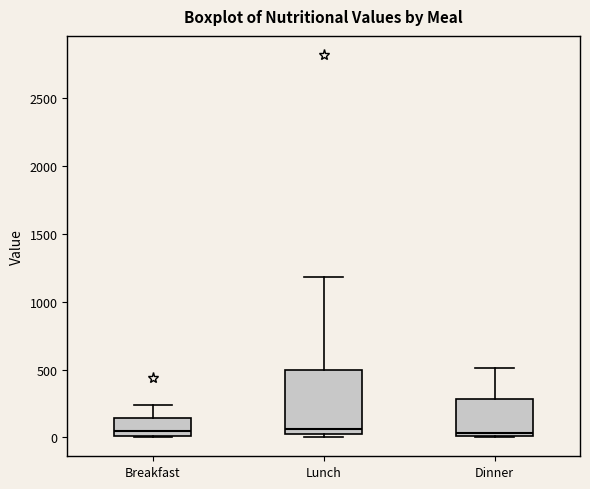

Where does the upper whisker of the box for Breakfast end on the y-axis? The values are not printed on the chart, so give them approximately, as read against the axis.

250